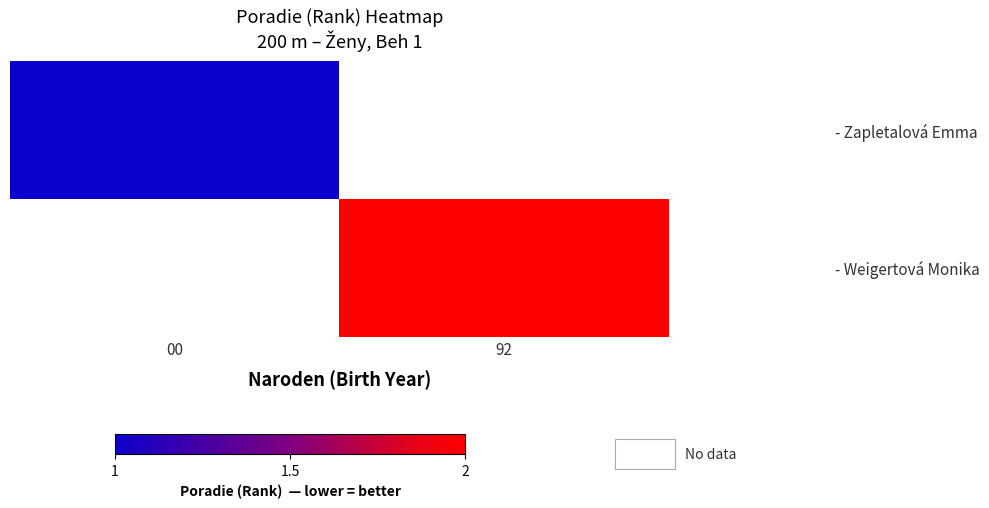

Which category has the highest value across all series?

92